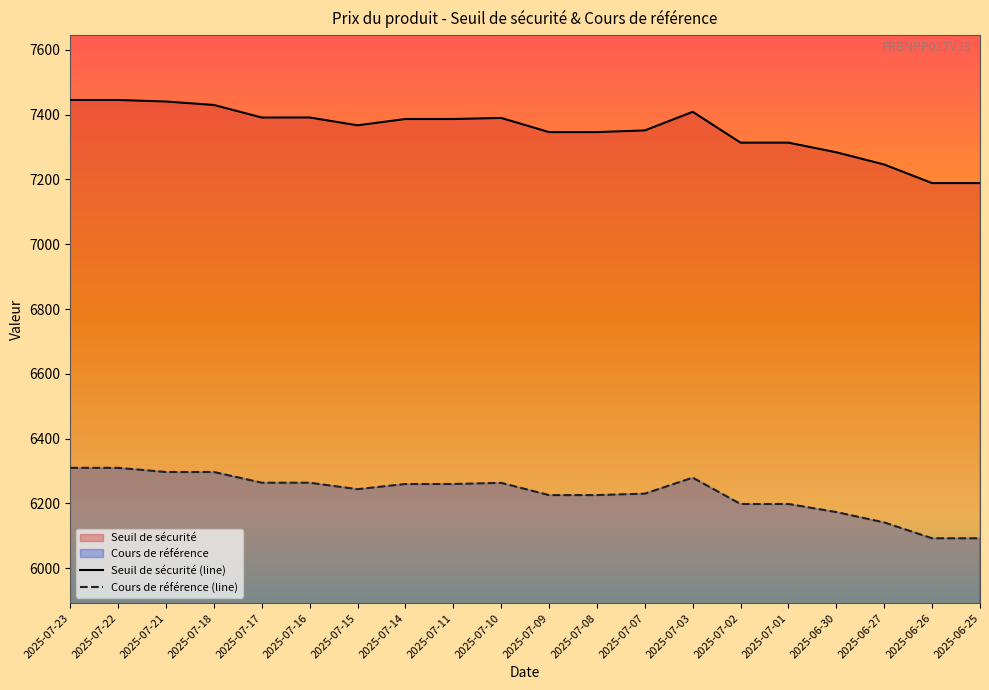

What is the difference between the maximum and minimum values in the Seuil de sécurité (line) series?

256.6